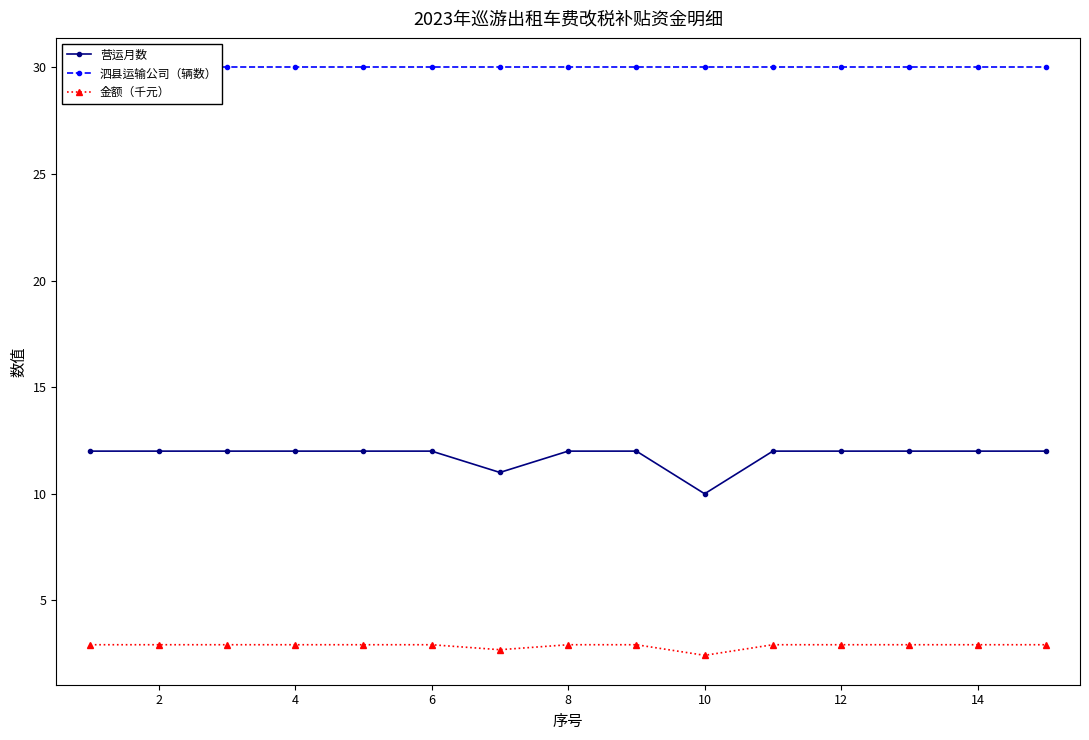

What value does the 营运月数 series have at 12?

12.0